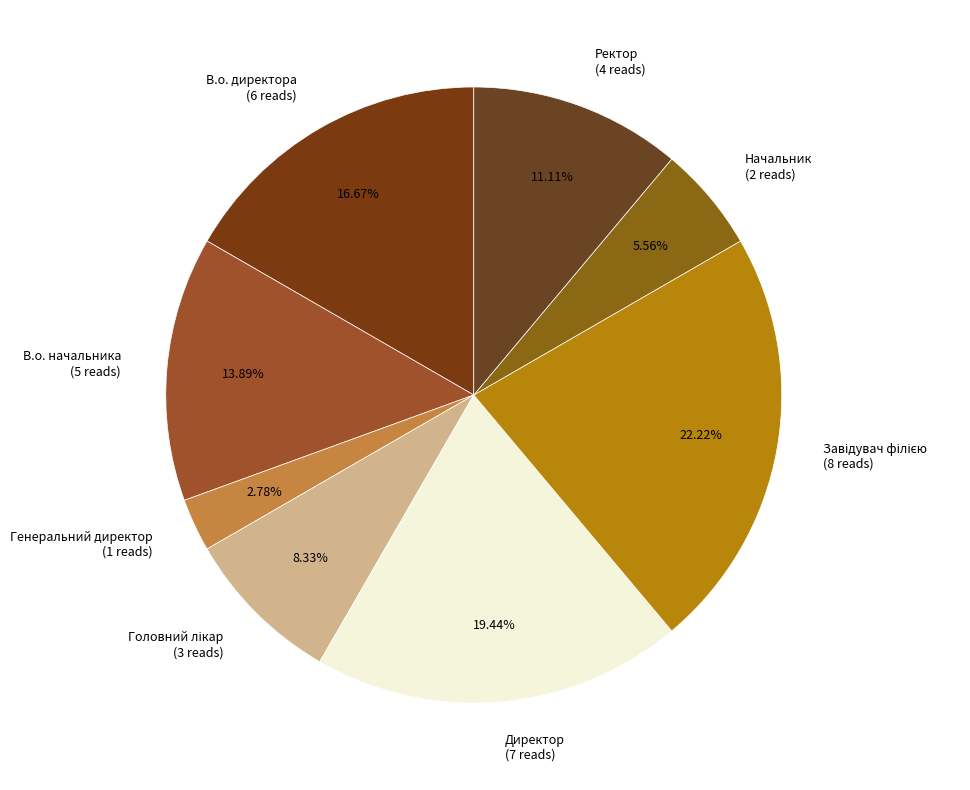

Is there any slice that represents more than half of the pie?

No